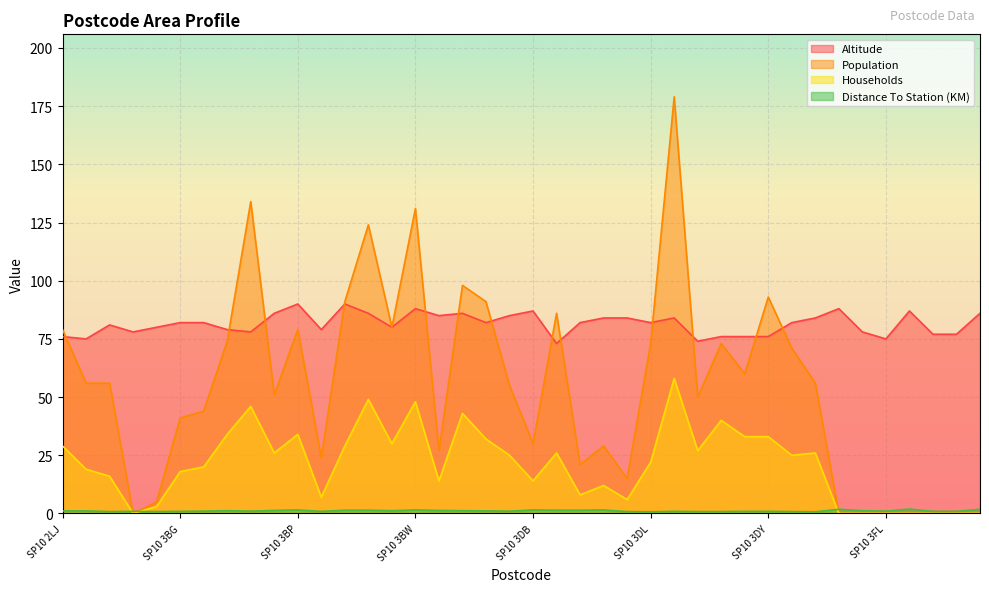

The Altitude series shows 134.0 at SP10 3GL. True or false?

False